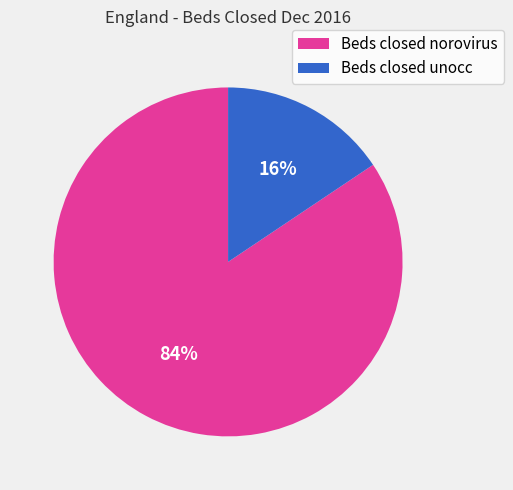

Which has a higher value, Beds closed unocc or Beds closed norovirus?

Beds closed norovirus